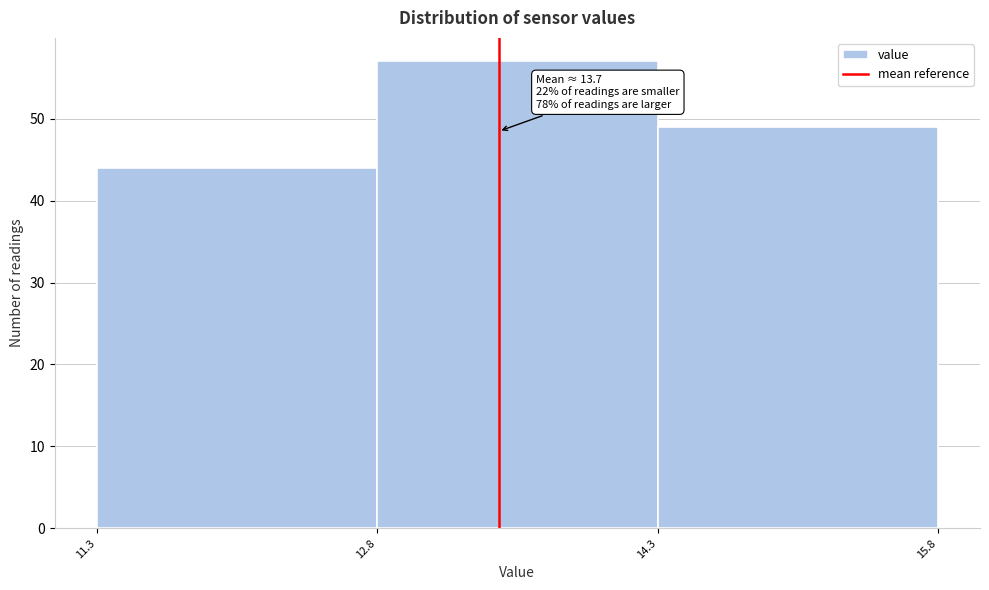

Reading right to left, list all the values displayed in this chart.

14.3=49	12.8=57	11.3=44